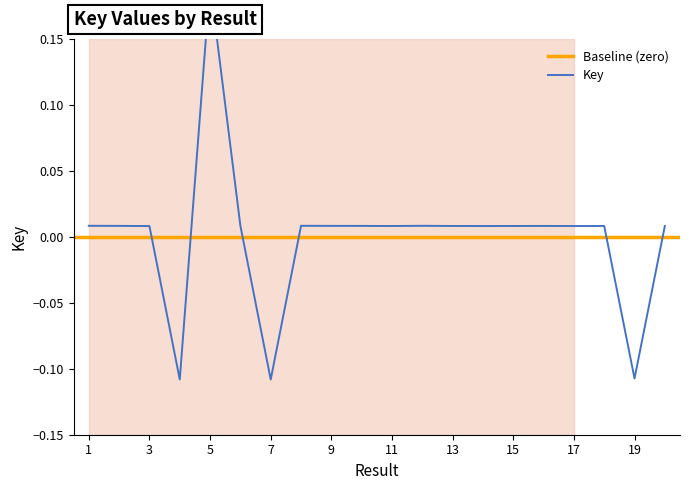

What is the value of the 4th point from the left?

-0.1